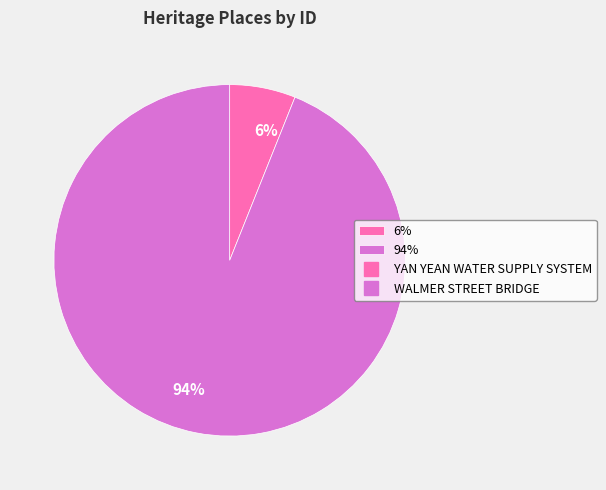

What is the largest slice in the pie chart?

94%